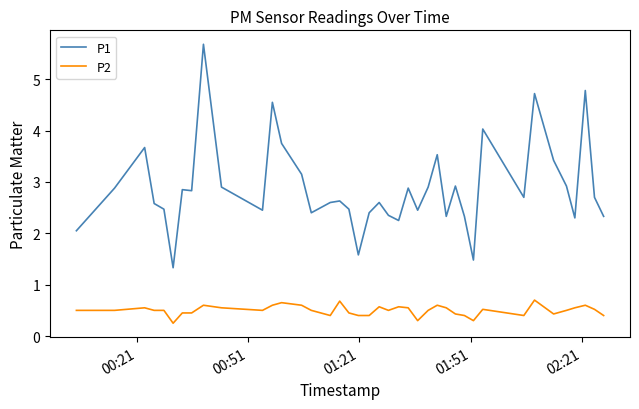

List the series in order of their overall mean, highest first.

P1, P2